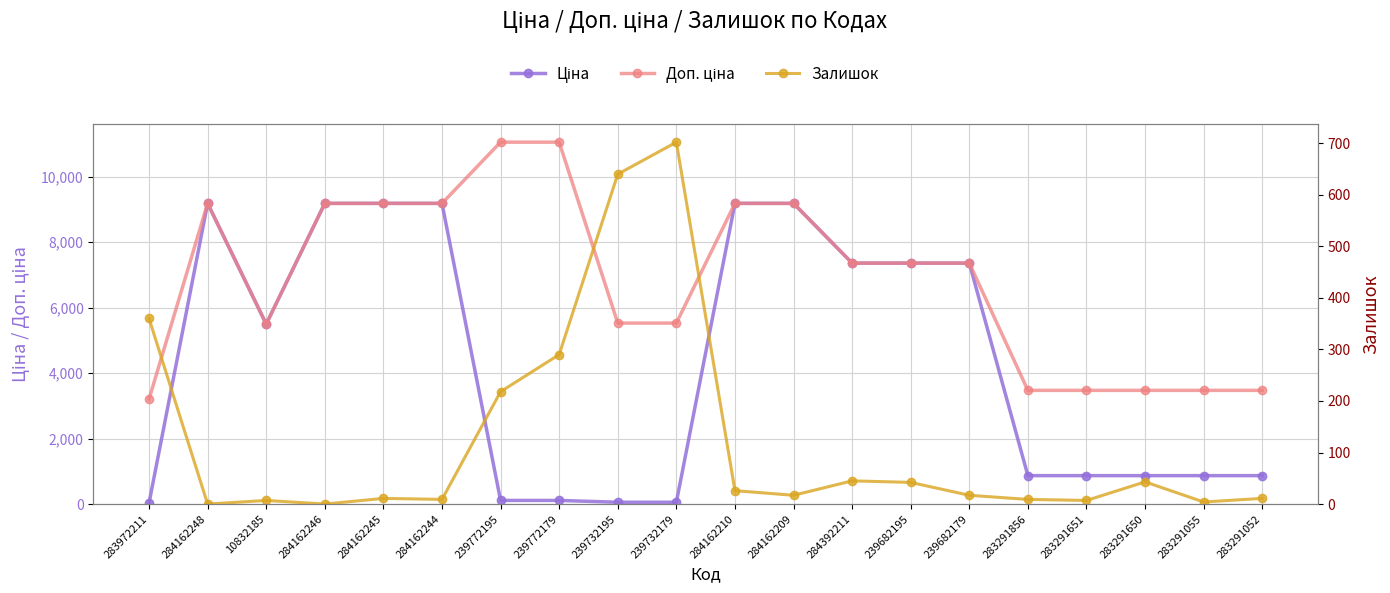

Is it true that Ціна equals 9185.1 at 284162248?

True